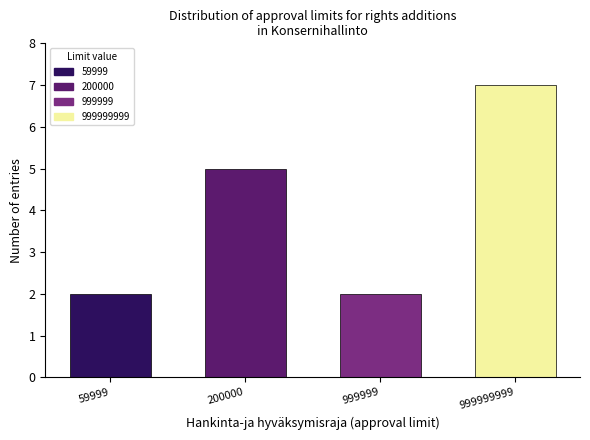

Reading left to right, what are all the values shown in this chart?

59999=2	200000=5	999999=2	999999999=7